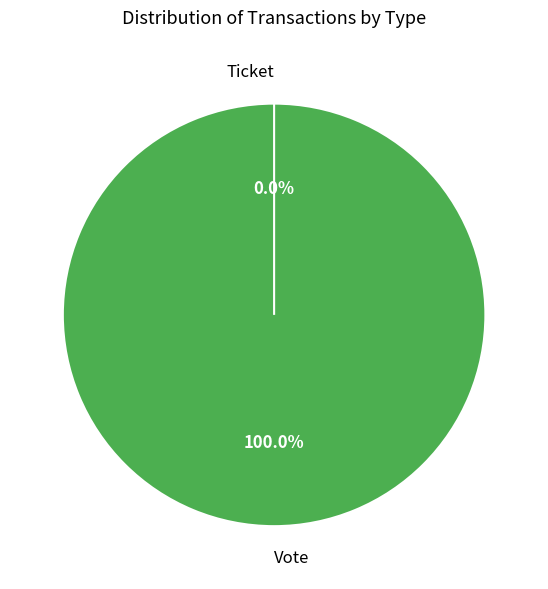

To the nearest percent, what is the average slice percentage?

50%